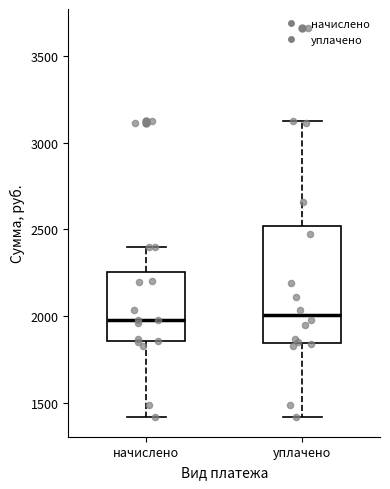

Reading left to right, read every box against the y-axis: the position of its median line, the range the box covers, and the ends of its whiskers. The values are not printed on the chart, so give them approximately, as read against the axis.

начислено: median 2000, box 1850 to 2250, whiskers 1400 to 2400
уплачено: median 2000, box 1850 to 2500, whiskers 1400 to 3100